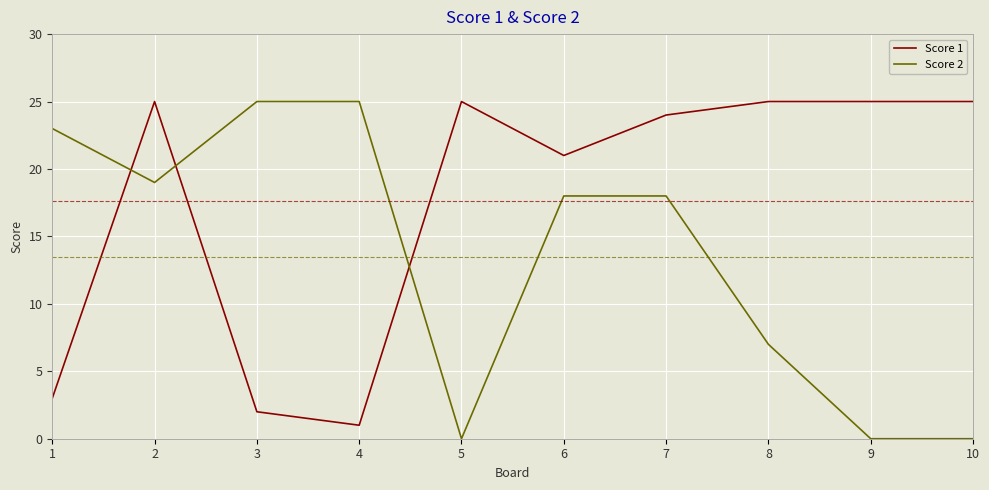

Is the value of Score 1 at 2 greater than the value of Score 2 at 8?

Yes